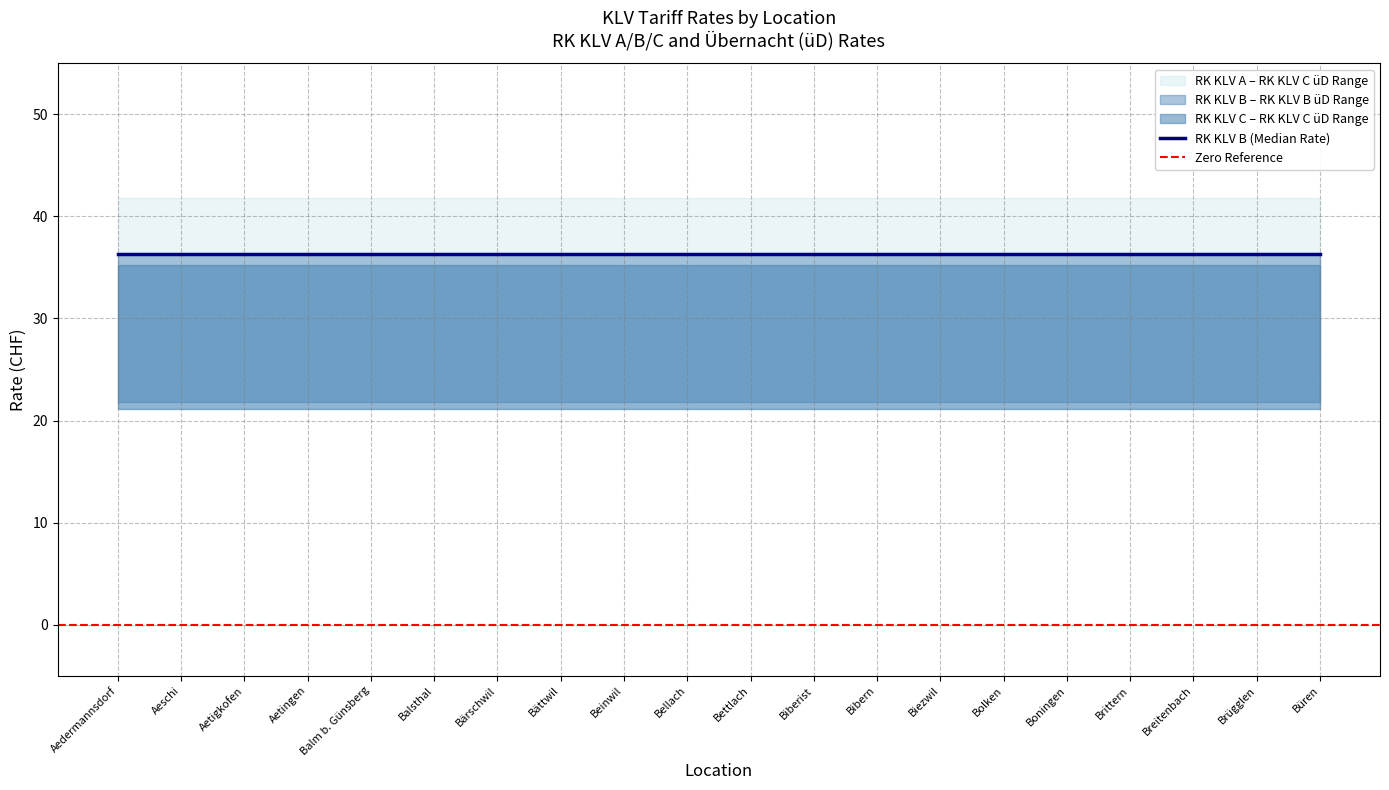

What is the sum of all RK KLV C üD values?

423.2